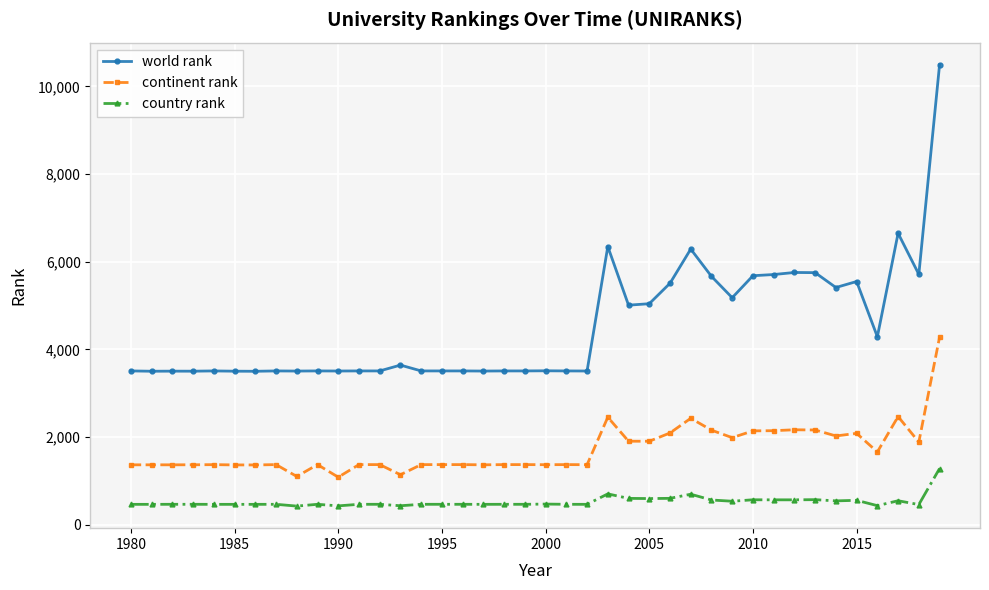

List the series in order of their overall mean, lowest first.

country rank, continent rank, world rank